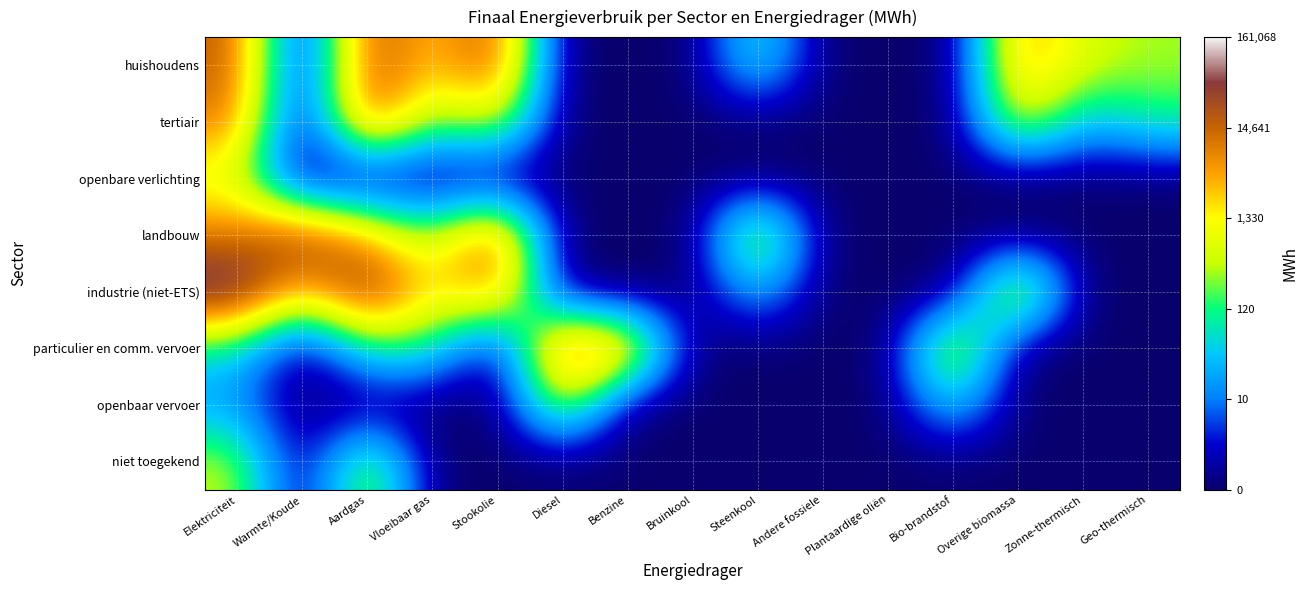

Rank the series at Benzine from highest to lowest value.

particulier en comm. vervoer, huishoudens, tertiair, openbare verlichting, landbouw, industrie (niet-ETS), openbaar vervoer, niet toegekend